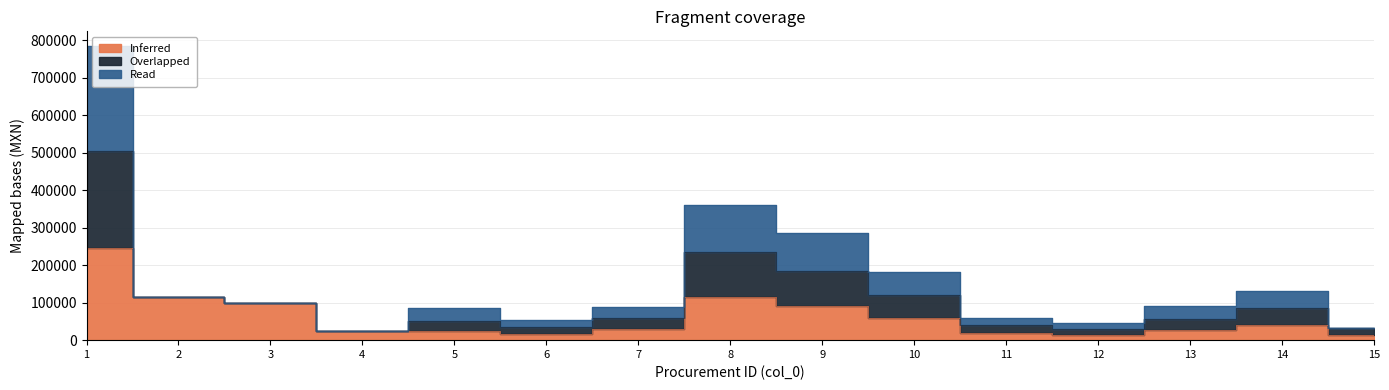

The Inferred series shows 244760.0 at 1. True or false?

True